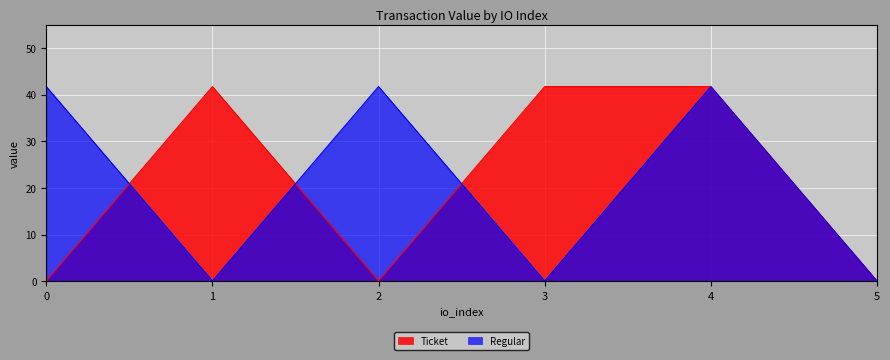

The Ticket series shows 0.0 at 0. True or false?

False